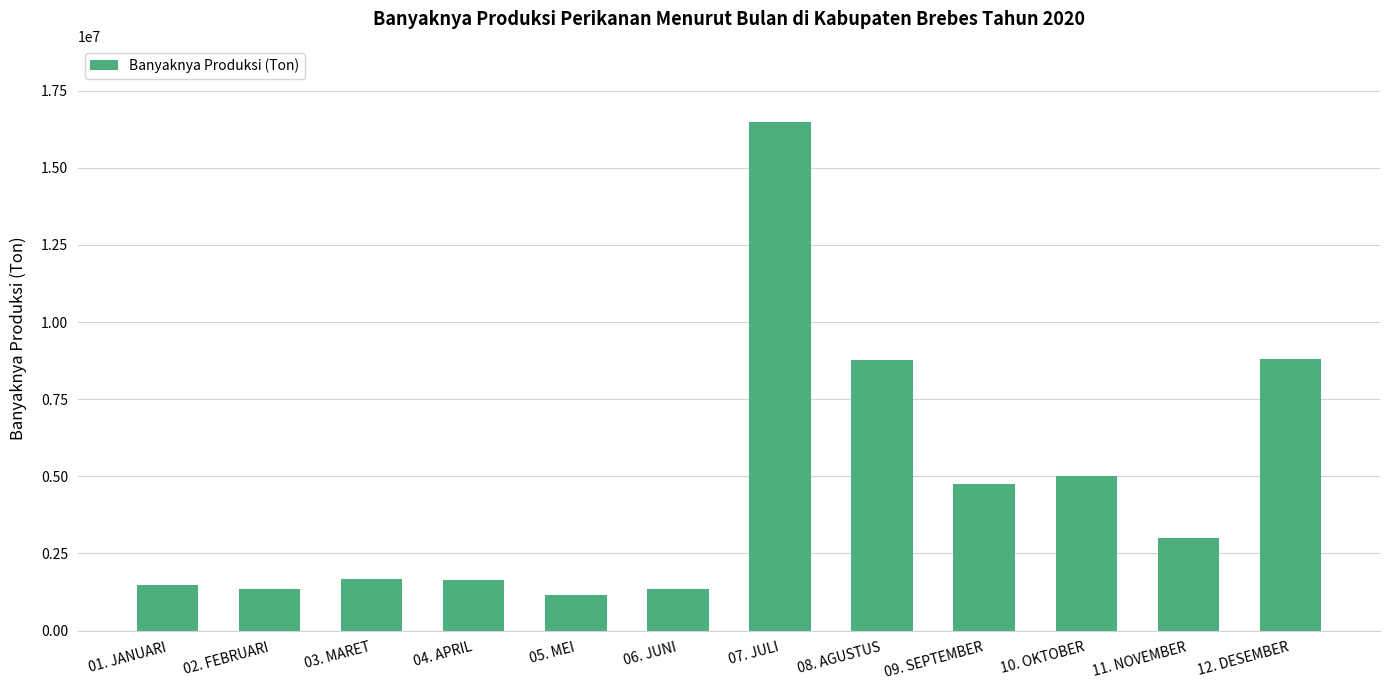

The value at 05. MEI is 1137720.0. True or false?

True